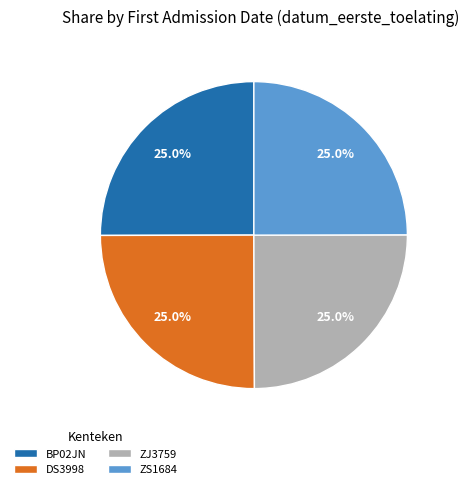

How much of the chart is everything except ZJ3759?

75.0%